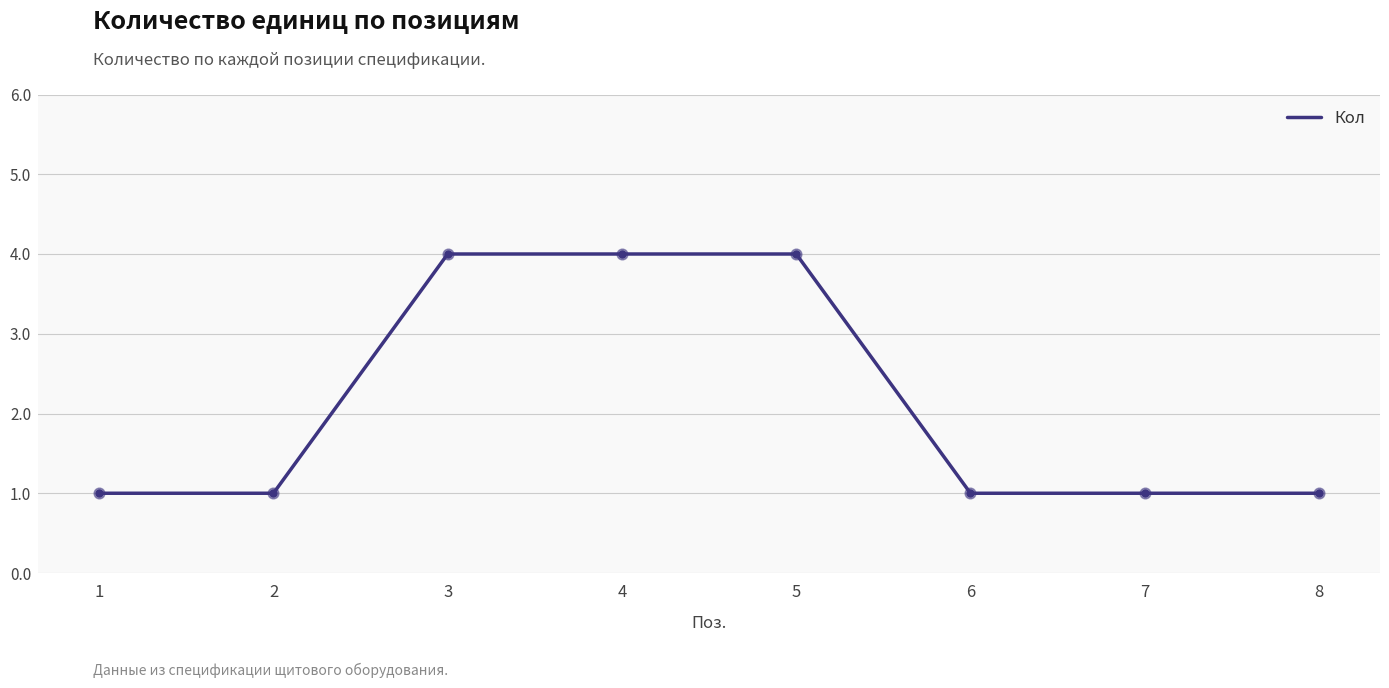

Between 8 and 3, which is larger?

3